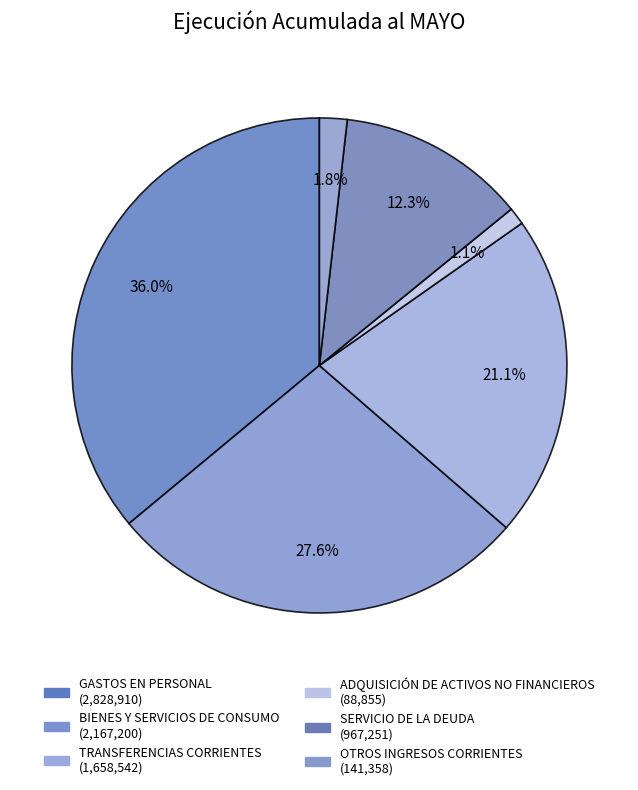

Count the number of slices in the pie.

6